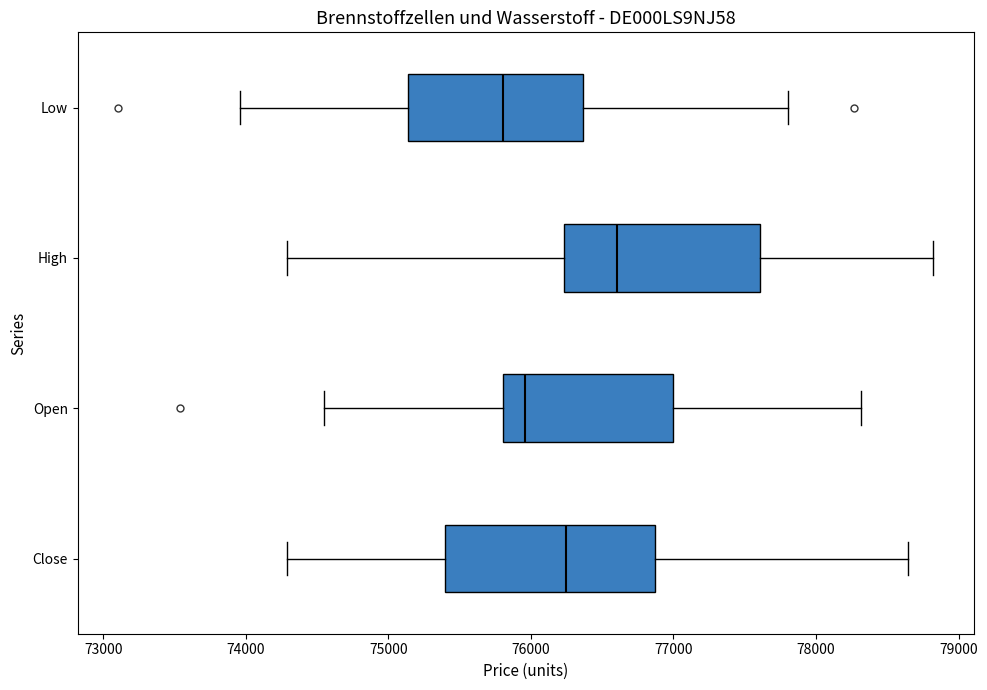

Reading bottom to top, transcribe this box plot: for each box, give where its median line is, the range the box spans, and where its two whiskers end, as read against the x-axis. The values are not printed on the chart, so give them approximately, as read against the axis.

Close: median 76200, box 75400 to 76900, whiskers 74300 to 78600
Open: median 76000, box 75800 to 77000, whiskers 74500 to 78300
High: median 76600, box 76200 to 77600, whiskers 74300 to 78800
Low: median 75800, box 75100 to 76400, whiskers 74000 to 77800